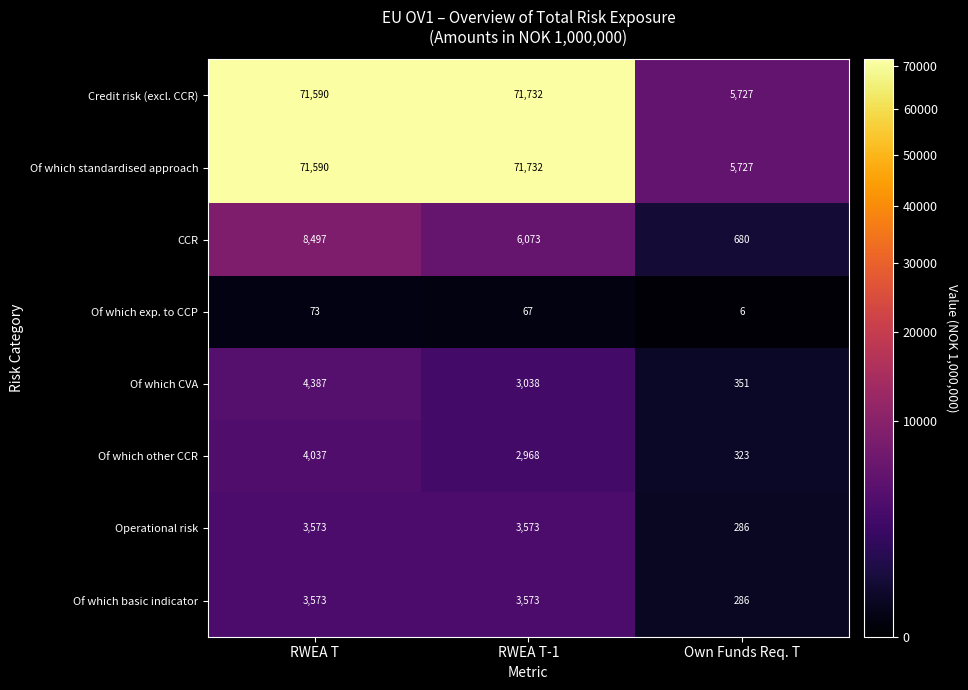

How many series are shown in this chart?

8